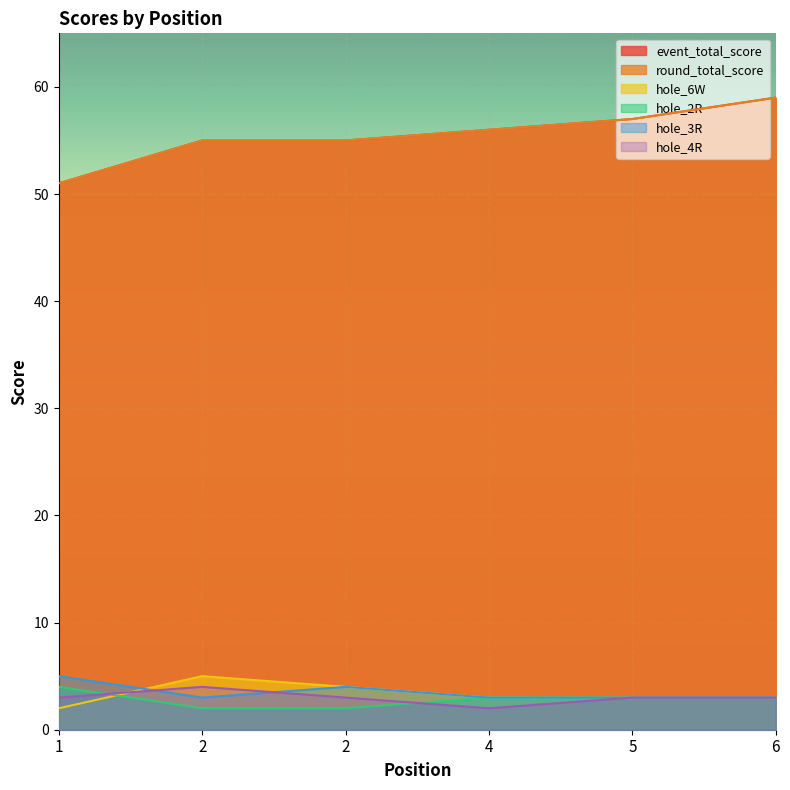

What is the smallest value displayed?

2